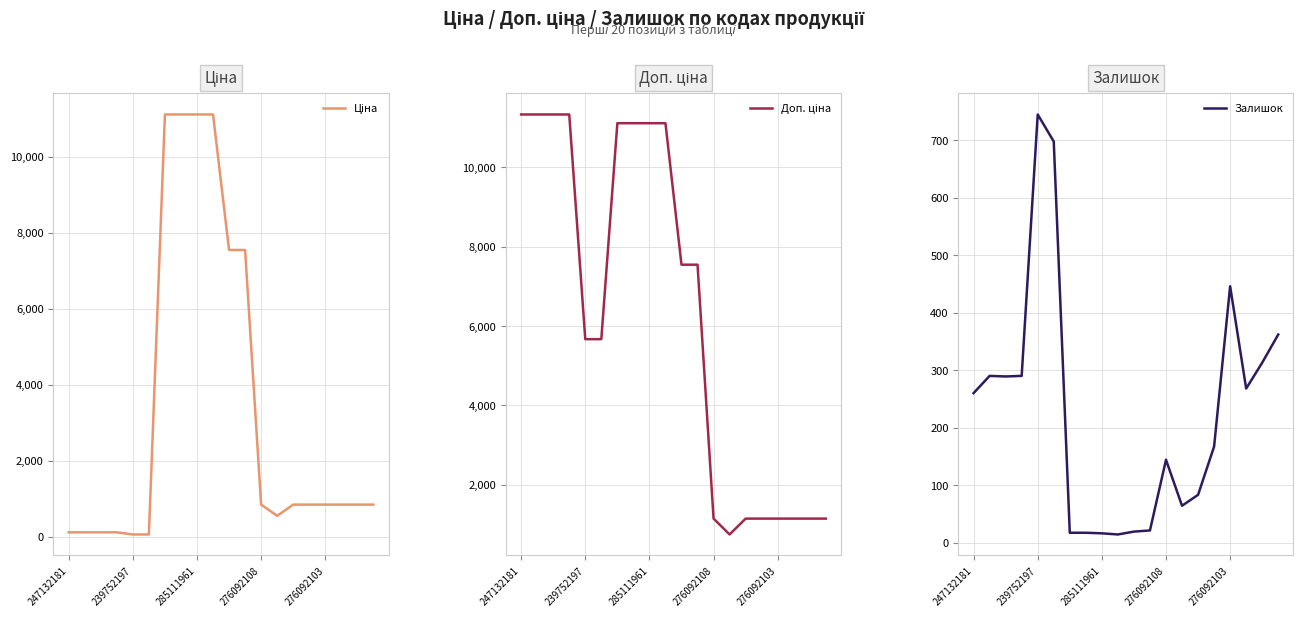

What is the maximum value for Залишок?

745